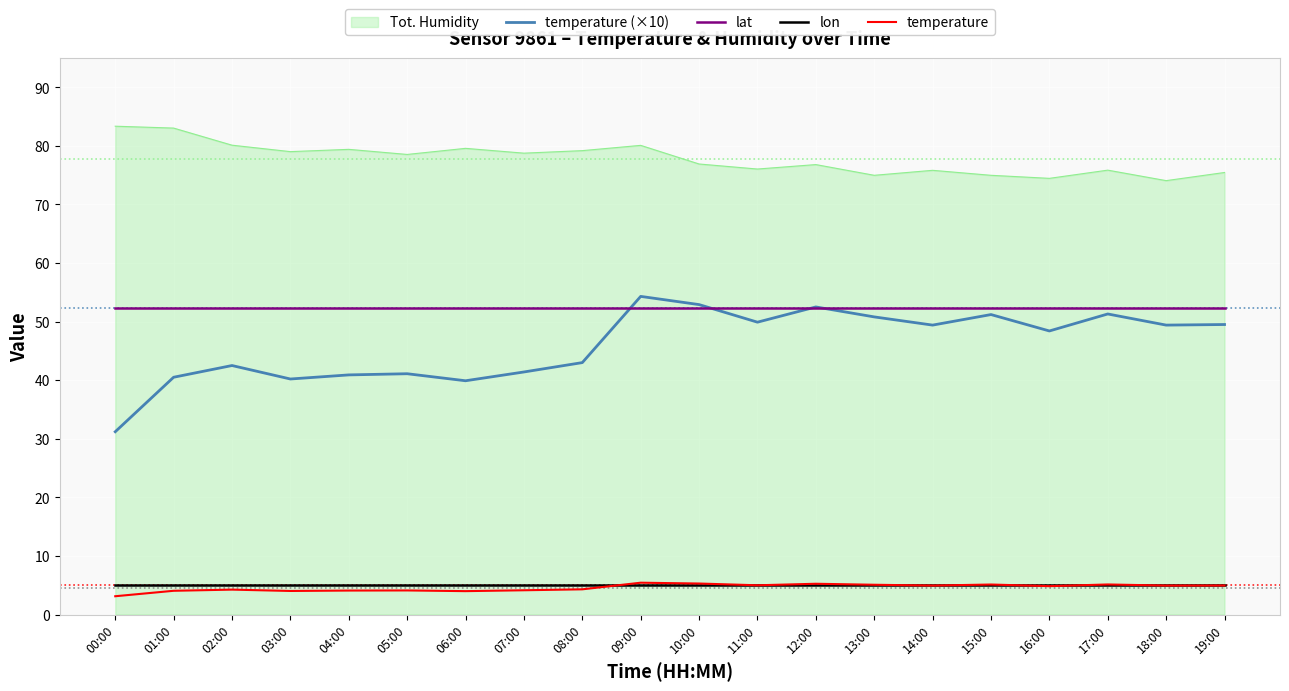

How many categories are shown in the chart?

20